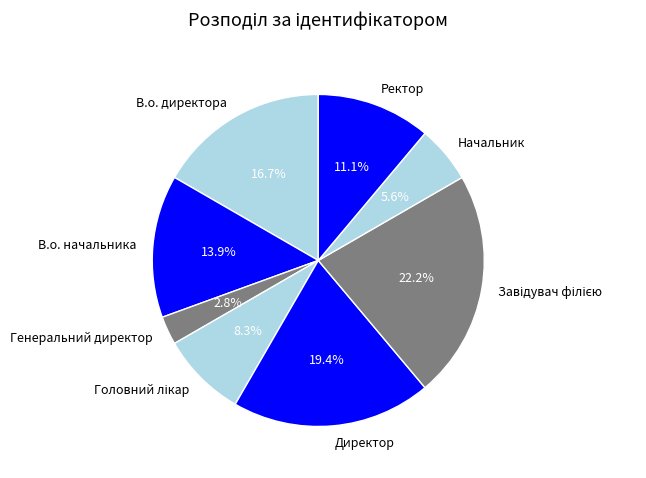

To the nearest percent, what is the difference between the В.о. начальника and Начальник slice percentages?

8%